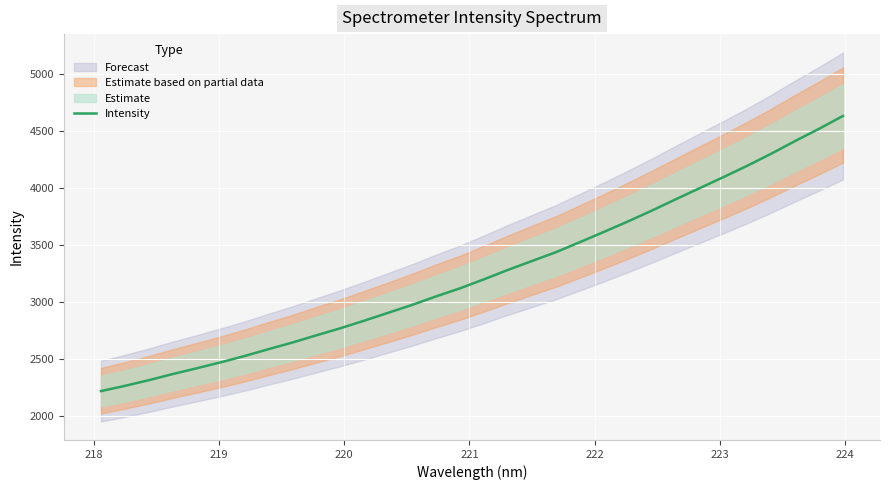

Between 221 and 218, which is larger?

221